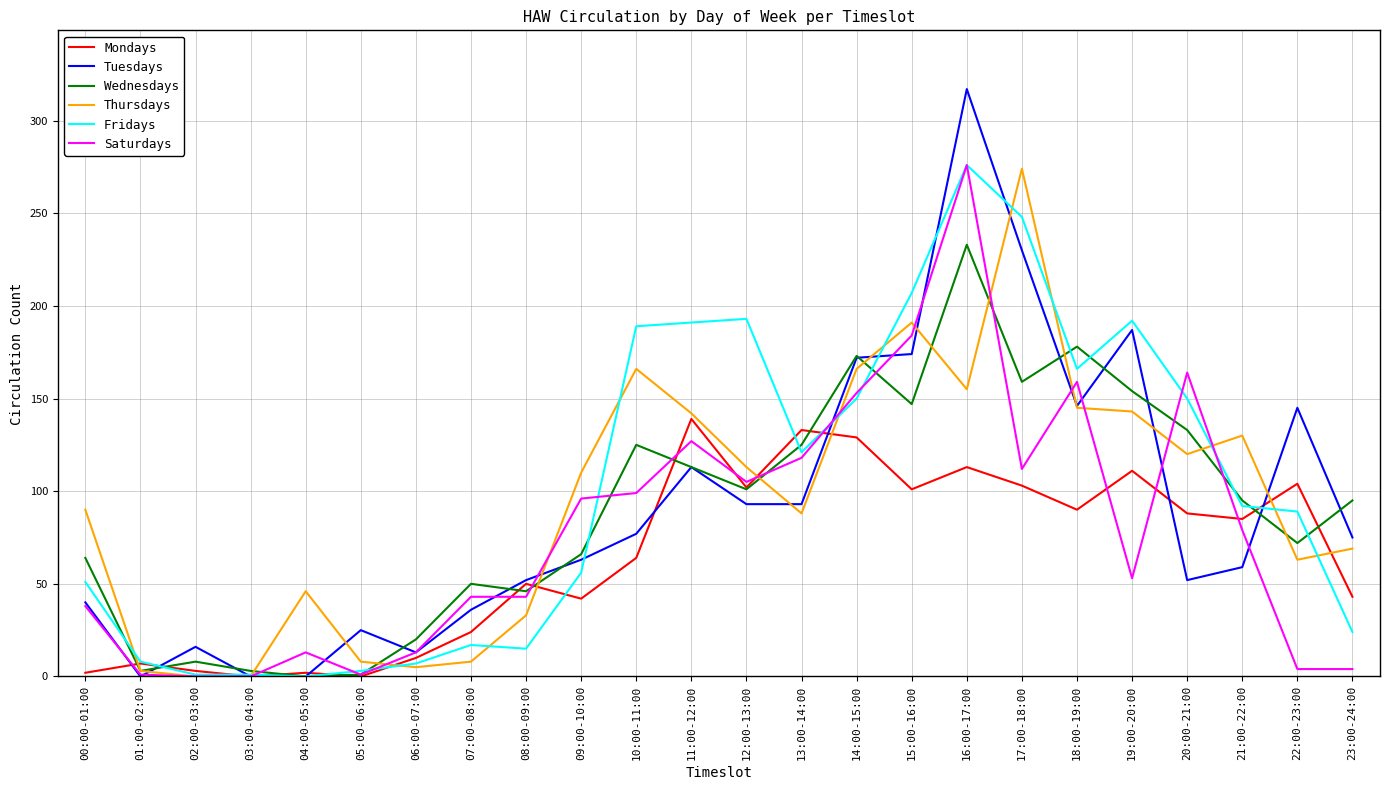

Which series has the largest range (max minus min)?

Tuesdays